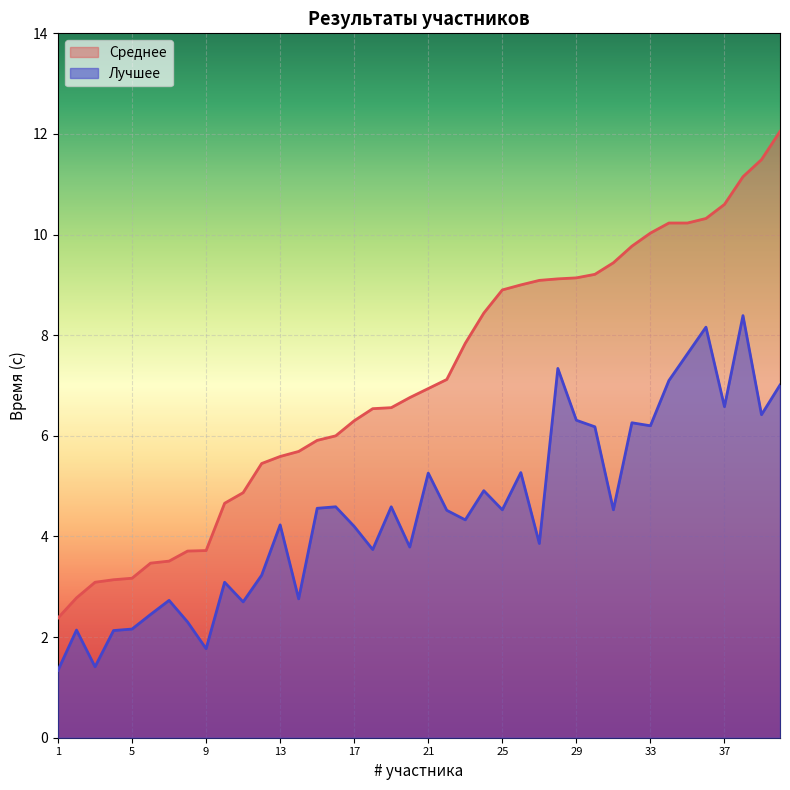

What are all the series names shown in the legend?

Среднее, Лучшее